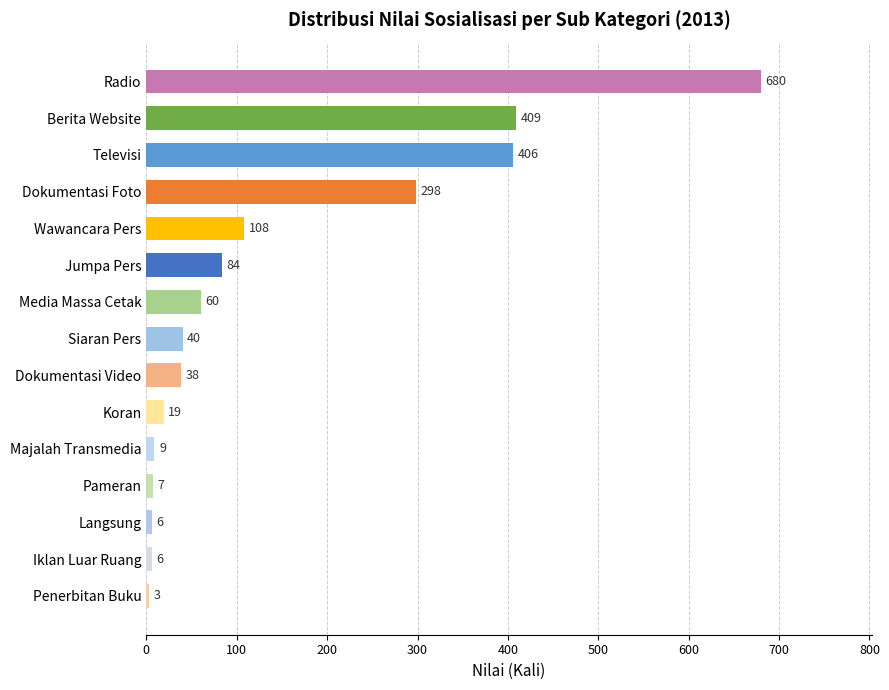

What is the greatest value displayed?

680